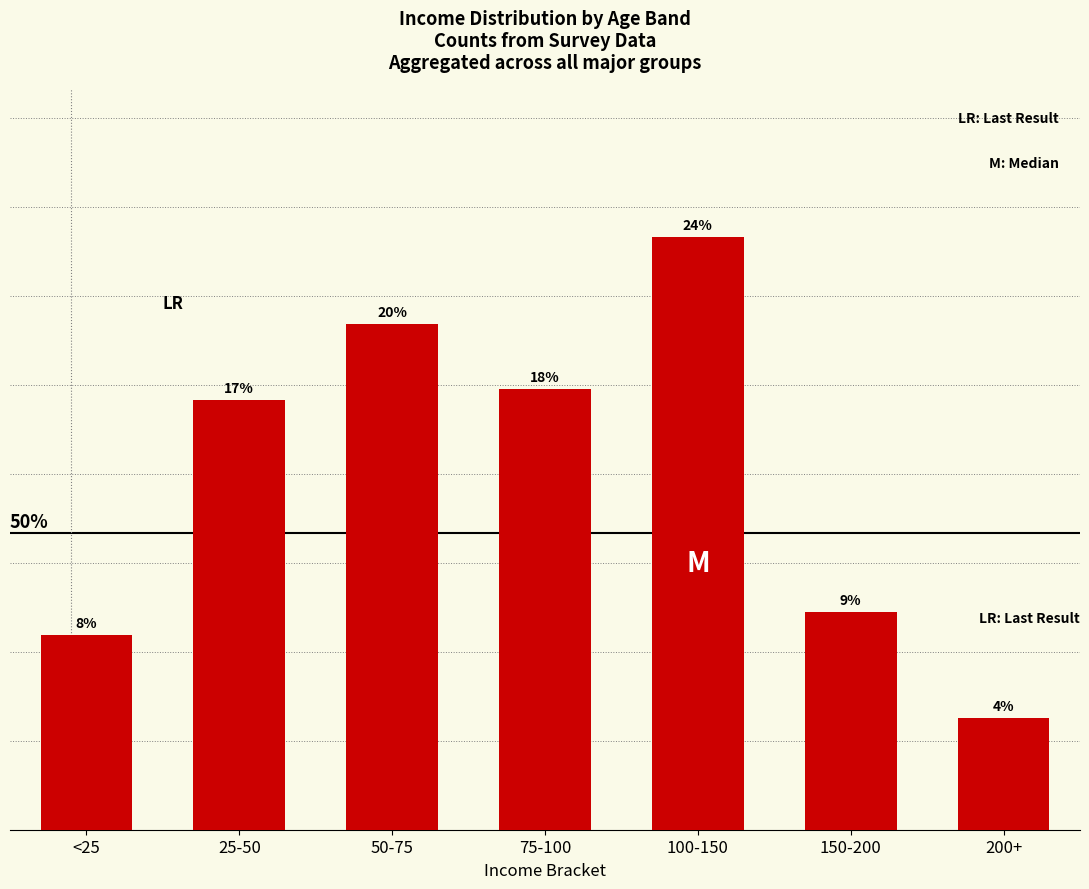

Are the bars horizontal?

No